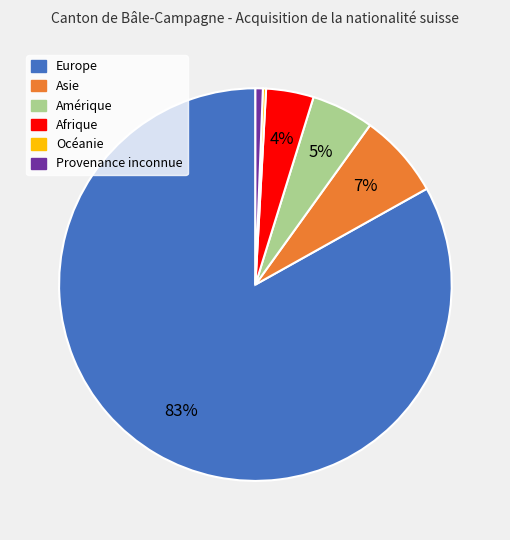

Which category has the biggest portion of the pie?

Europe